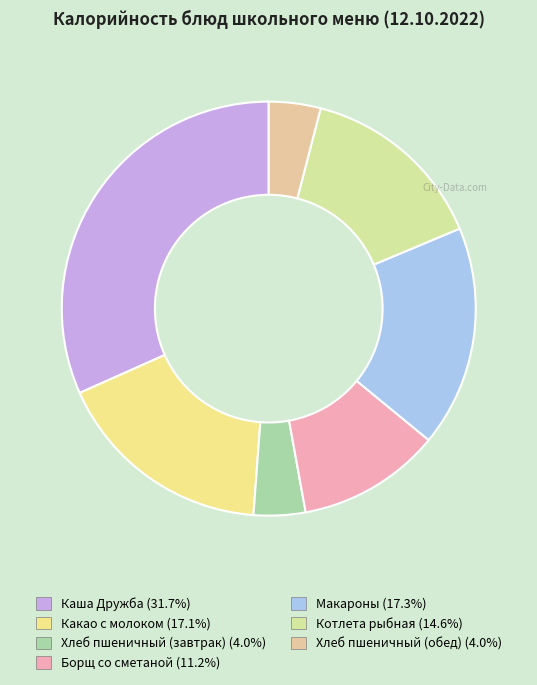

To the nearest percent, what percentage of the pie is Котлета рыбная?

15%